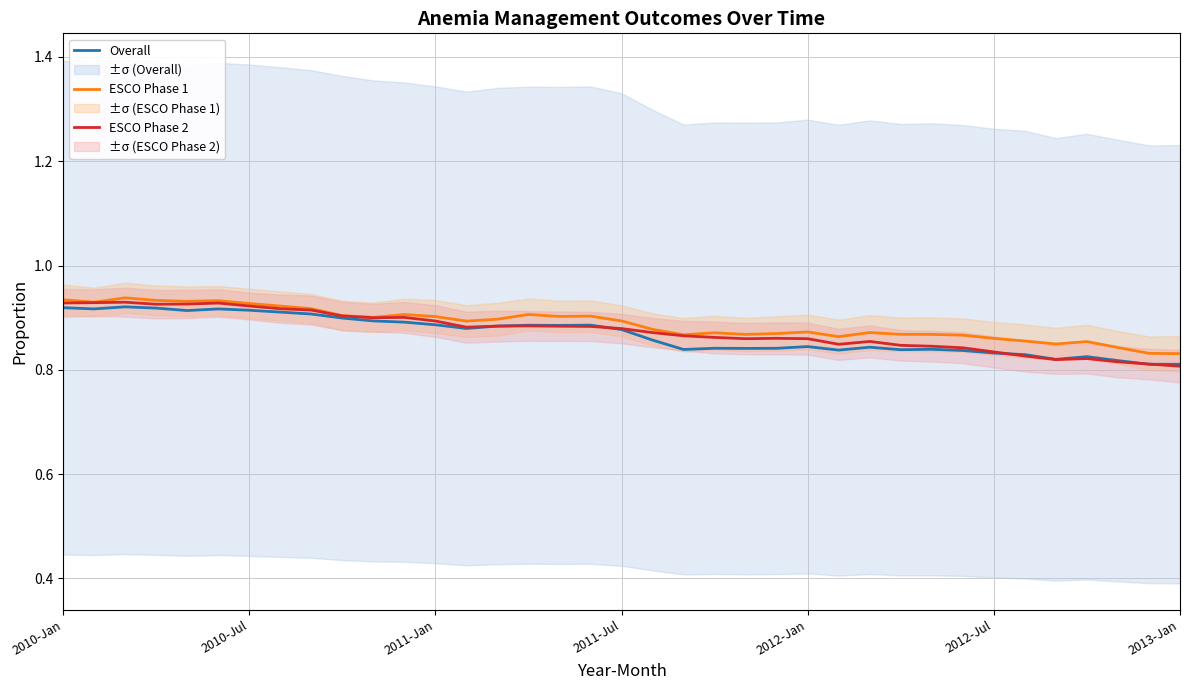

True or false: ESCO Phase 1 and Overall intersect in this chart.

False